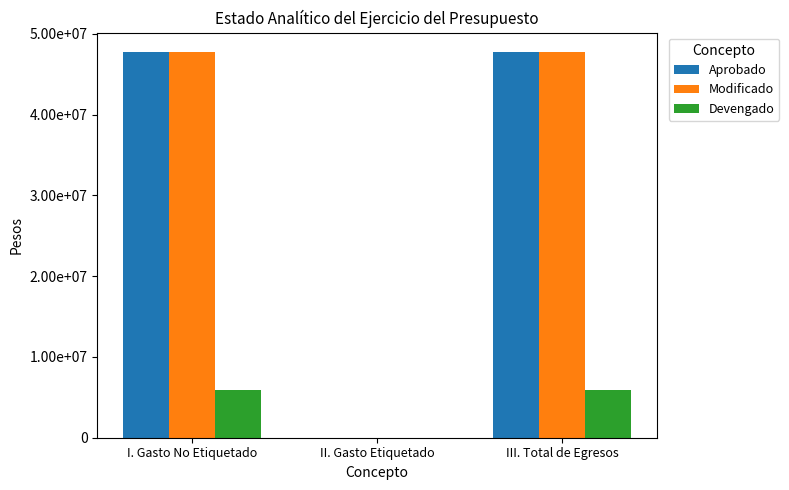

What position from the left is III. Total de Egresos?

3